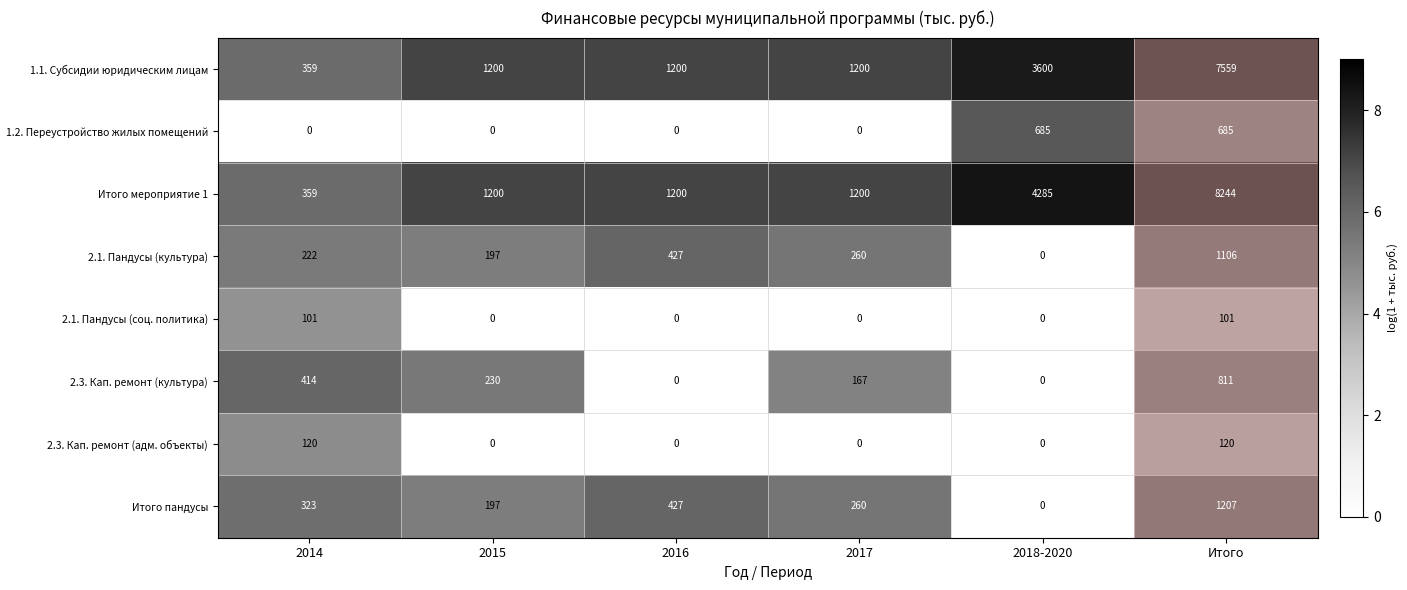

The value of 2.3. Кап. ремонт (адм. объекты) at 2015 is 78. True or false?

False